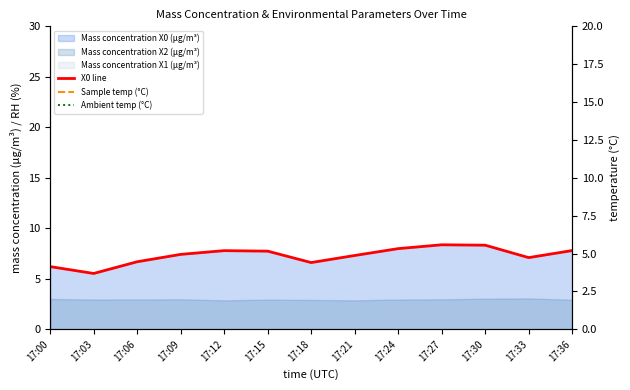

Reading left to right, what are all the values shown in this chart?

X0 line: 6.2	5.5	6.7	7.4	7.8	7.7	6.6	7.3	8.0	8.4	8.3	7.1	7.8
Sample temp (°C): 26.3	26.3	26.4	26.4	26.4	26.5	26.5	26.6	26.6	26.6	26.7	26.7	26.8
Ambient temp (°C): 25.5	25.5	25.5	25.6	25.6	25.6	25.7	25.7	25.8	25.8	25.8	25.9	26.0